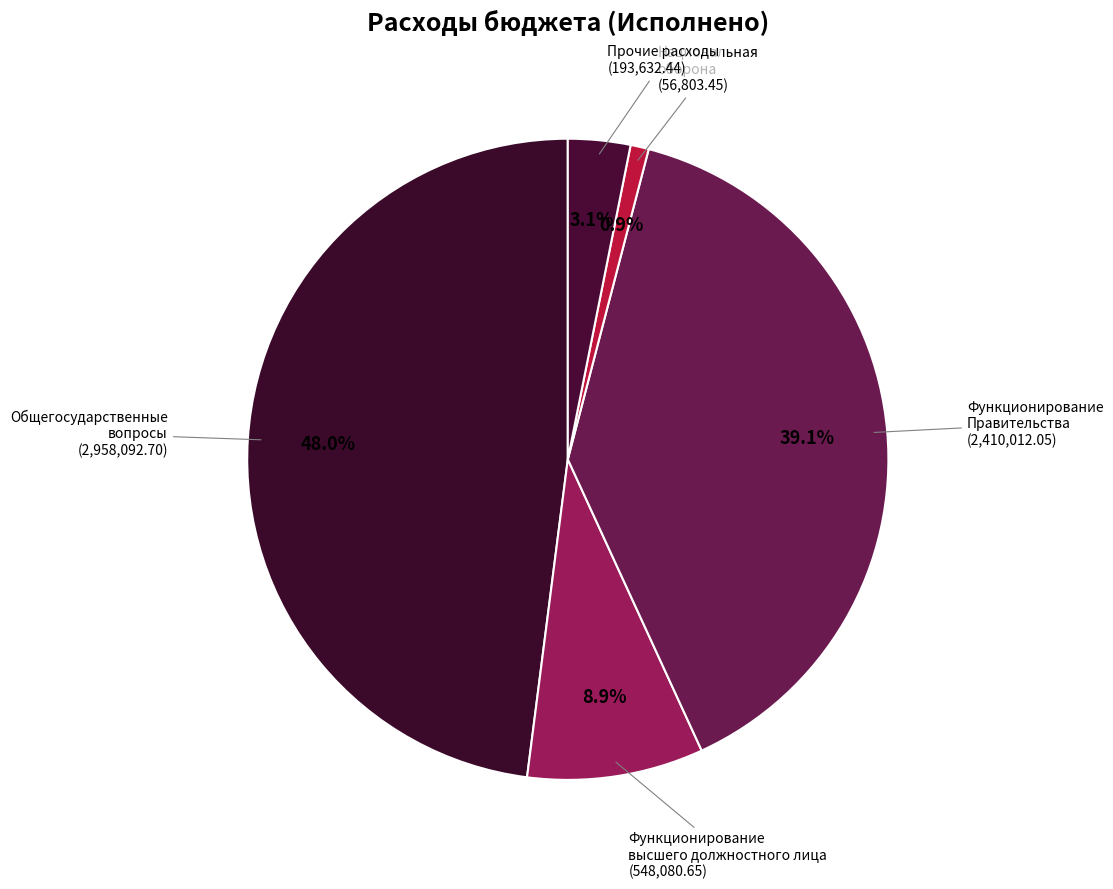

What percentage is the Национальная оборона slice, to the nearest percent?

1%